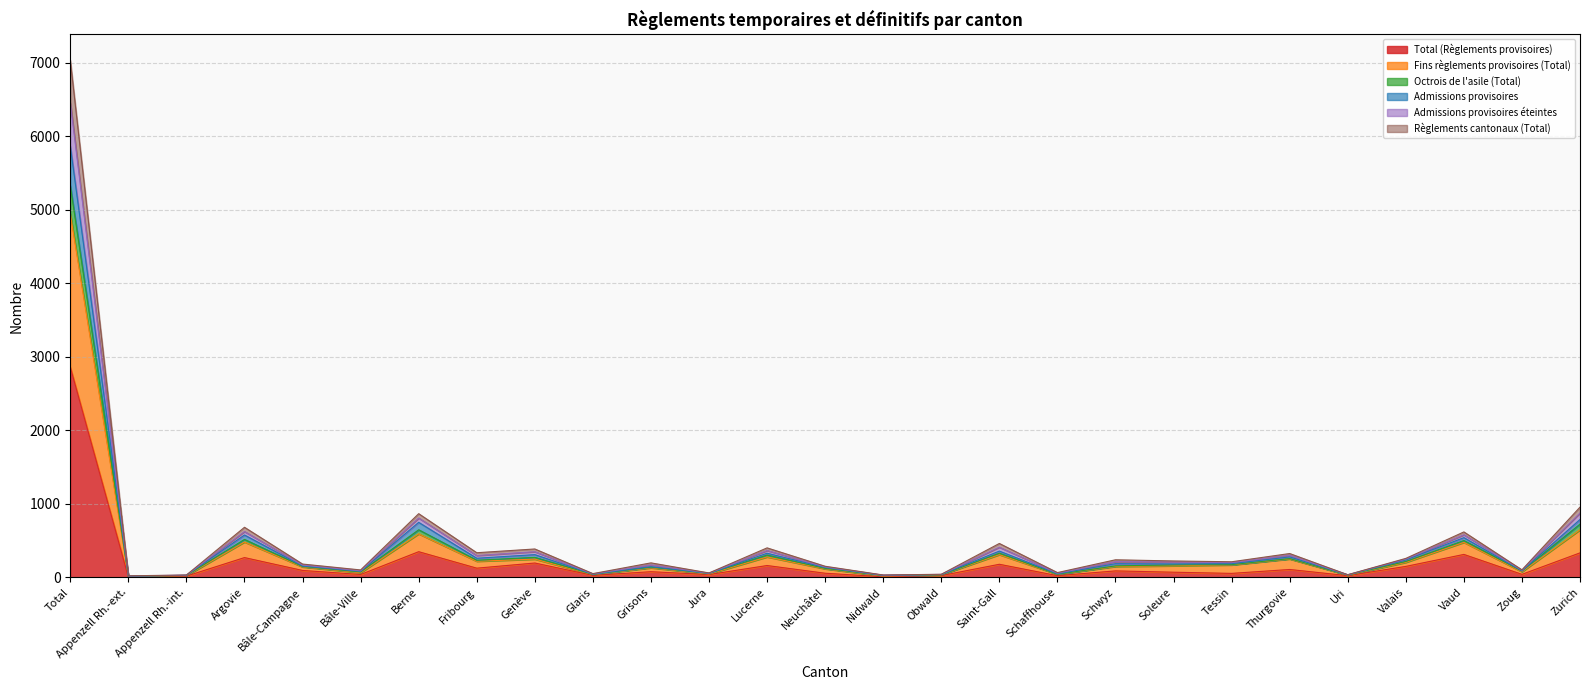

At which category is the sum across all series the highest?

Total